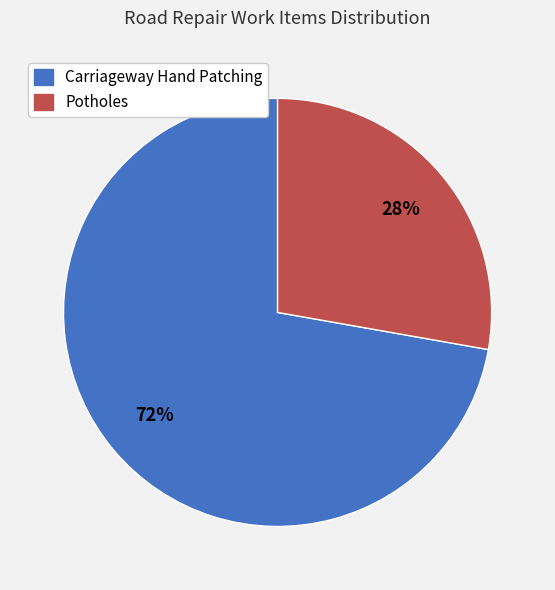

How many slices are in this pie chart?

2